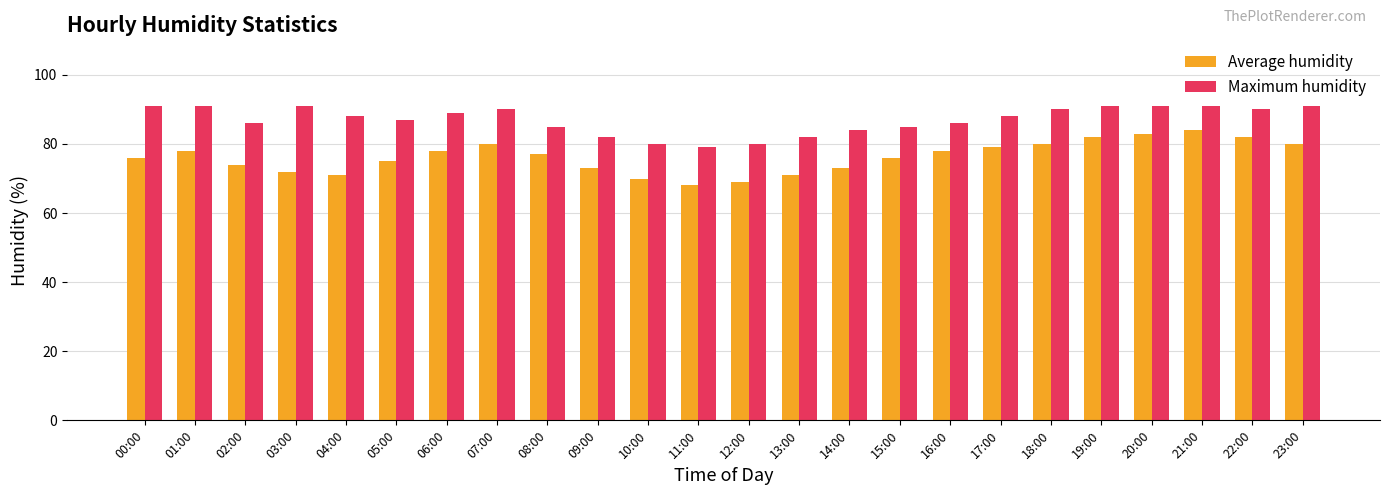

Reading right to left, what are all the values shown in this chart?

Average humidity: 80	82	84	83	82	80	79	78	76	73	71	69	68	70	73	77	80	78	75	71	72	74	78	76
Maximum humidity: 91	90	91	91	91	90	88	86	85	84	82	80	79	80	82	85	90	89	87	88	91	86	91	91